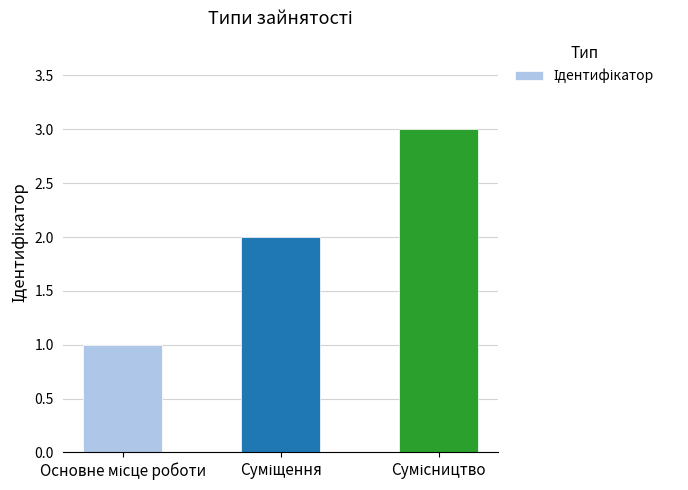

What is the sum of all values?

6